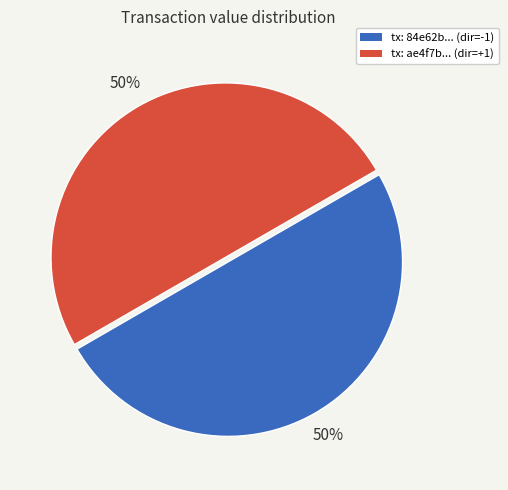

Is it true that tx: 84e62b... (dir=-1) is 36% of the pie?

False